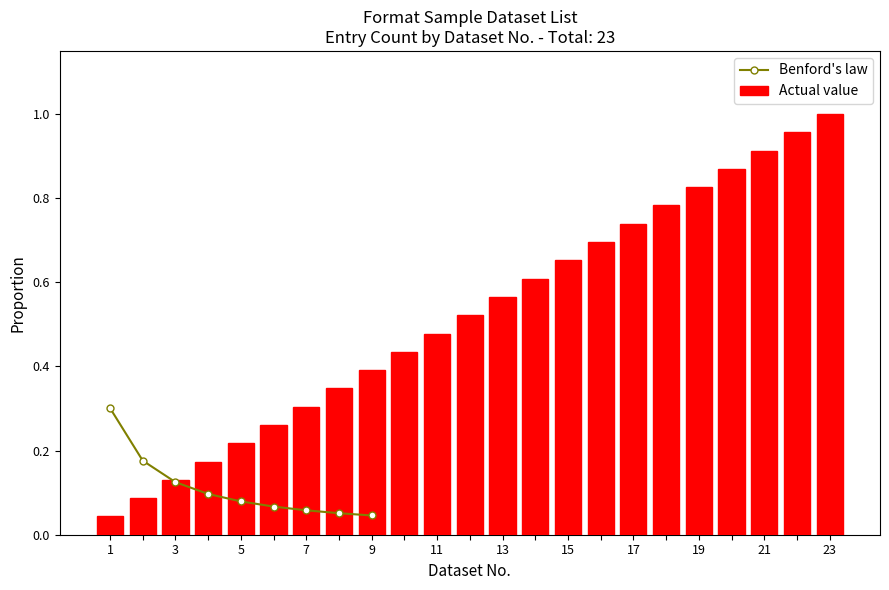

Reading left to right, what are all the values shown in this chart?

0.0	0.1	0.1	0.2	0.2	0.3	0.3	0.3	0.4	0.4	0.5	0.5	0.6	0.6	0.7	0.7	0.7	0.8	0.8	0.9	0.9	1.0	1.0